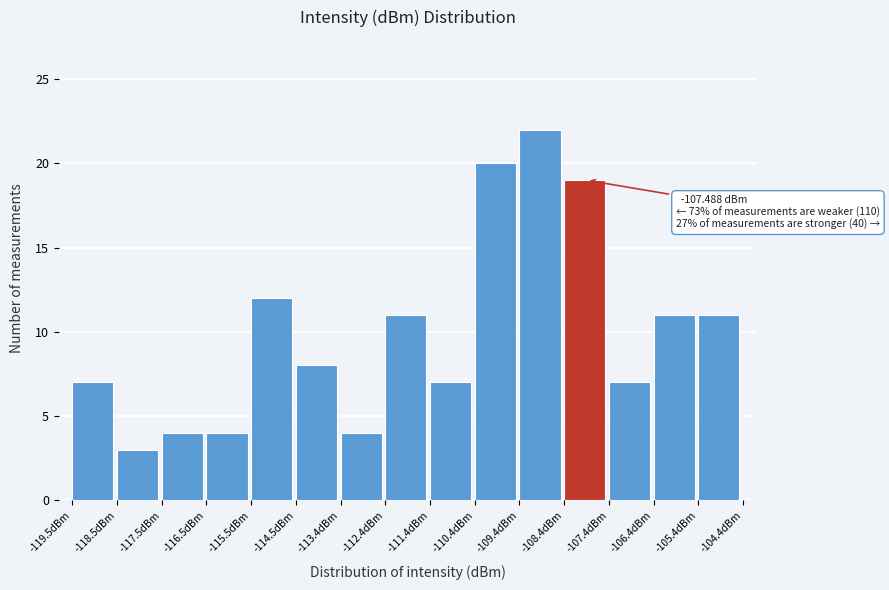

Over which range of the x-axis is the bar tallest?

-109.4 to -108.4